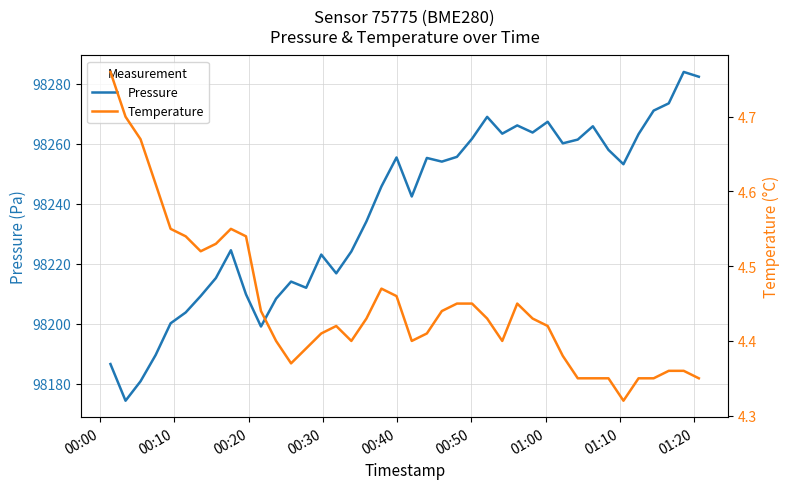

What is the minimum value for Pressure?

98174.3